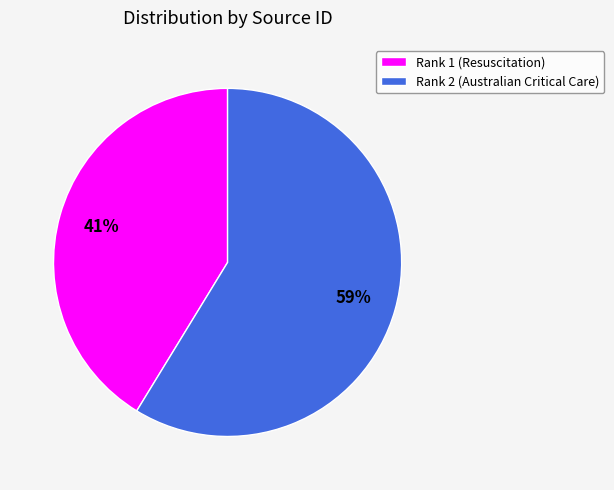

Approximately how many times larger is the value at Rank 1 (Resuscitation) compared to Rank 2 (Australian Critical Care)?

0.7